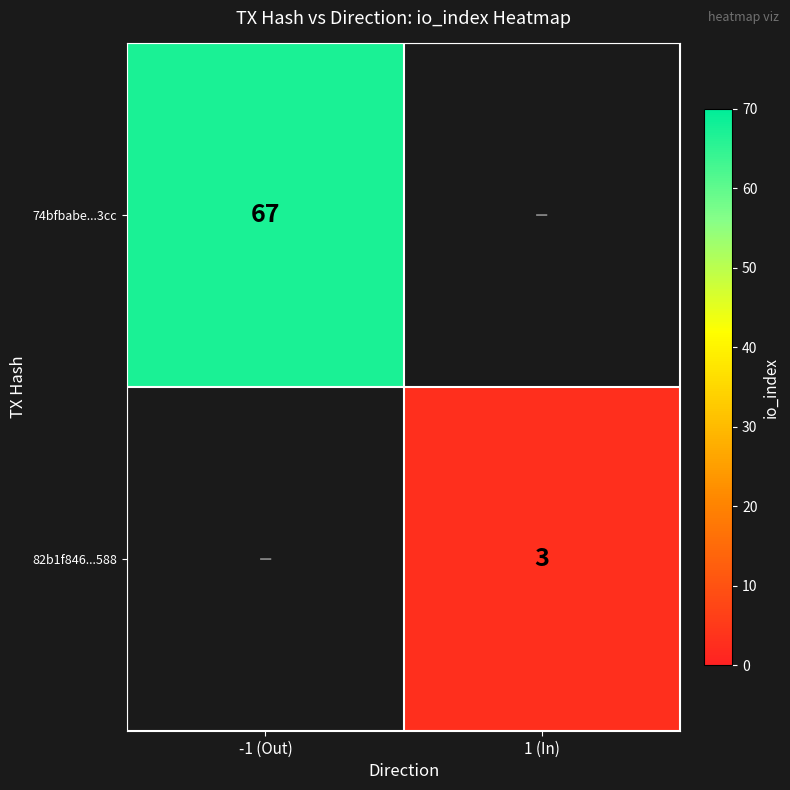

The value of 82b1f846...588 at 1 (In) is 3. True or false?

True